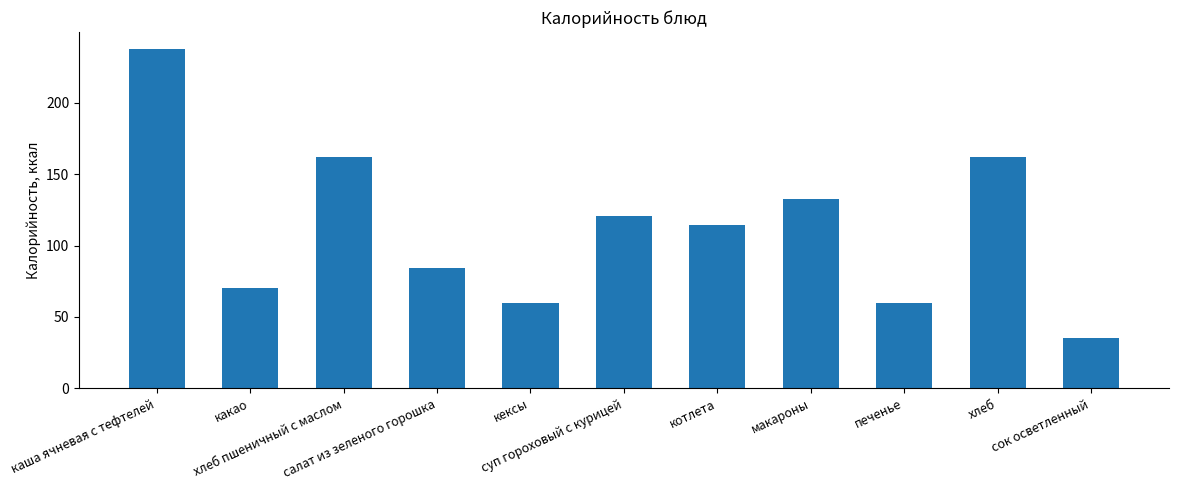

What value does the data have at салат из зеленого горошка?

84.0